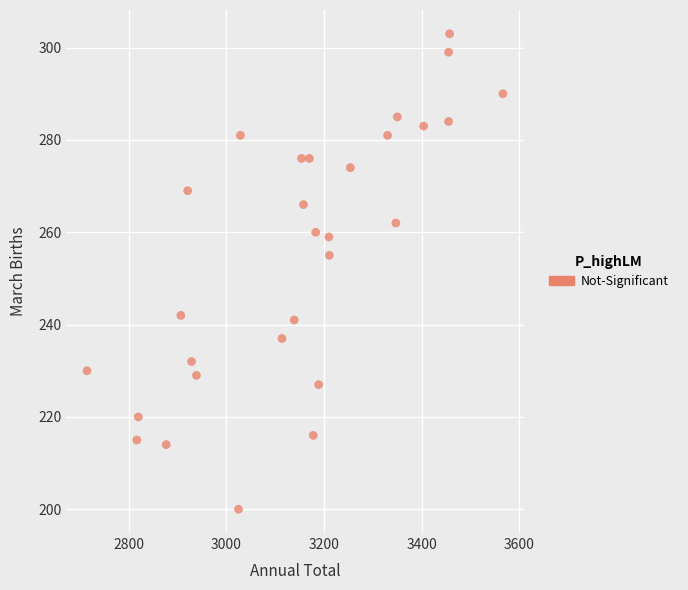

What is the range of X values (max minus min)?

851